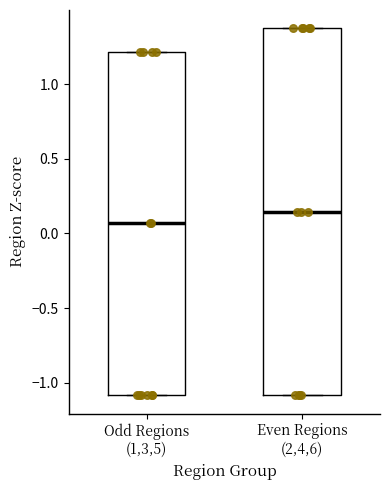

Where is the lower edge of the box for Odd Regions (1,3,5) on the y-axis? The values are not printed on the chart, so give them approximately, as read against the axis.

-1.10